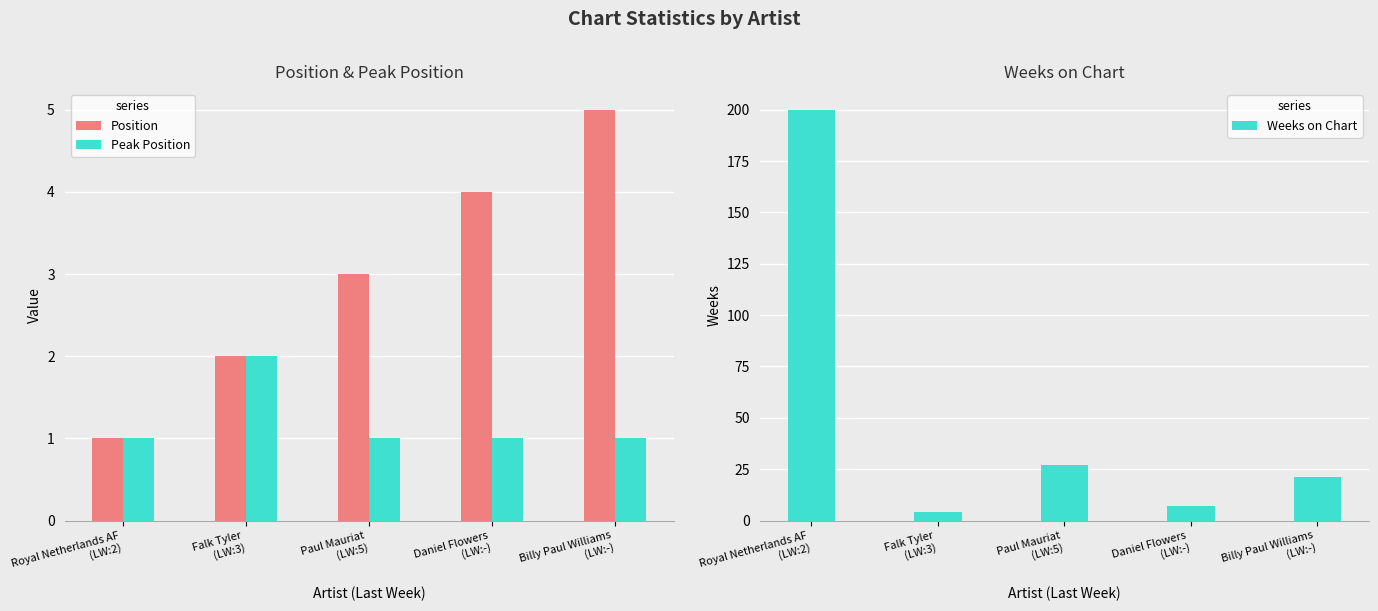

Does the chart contain stacked bars?

No